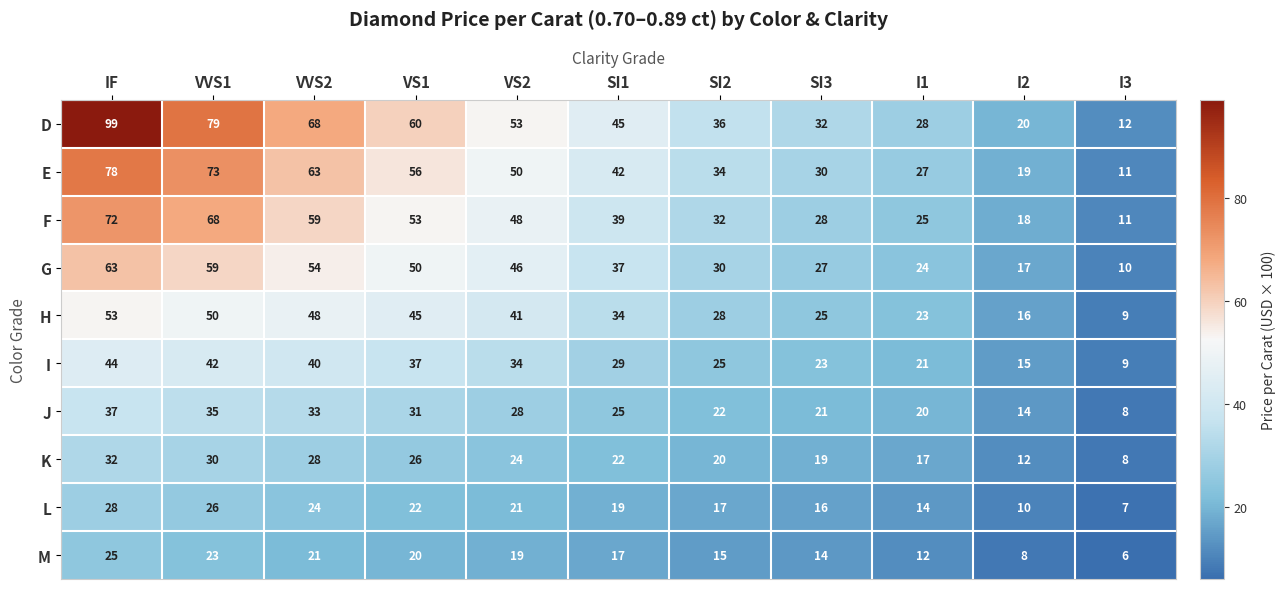

Read the E value at I1, to the nearest 5.

25